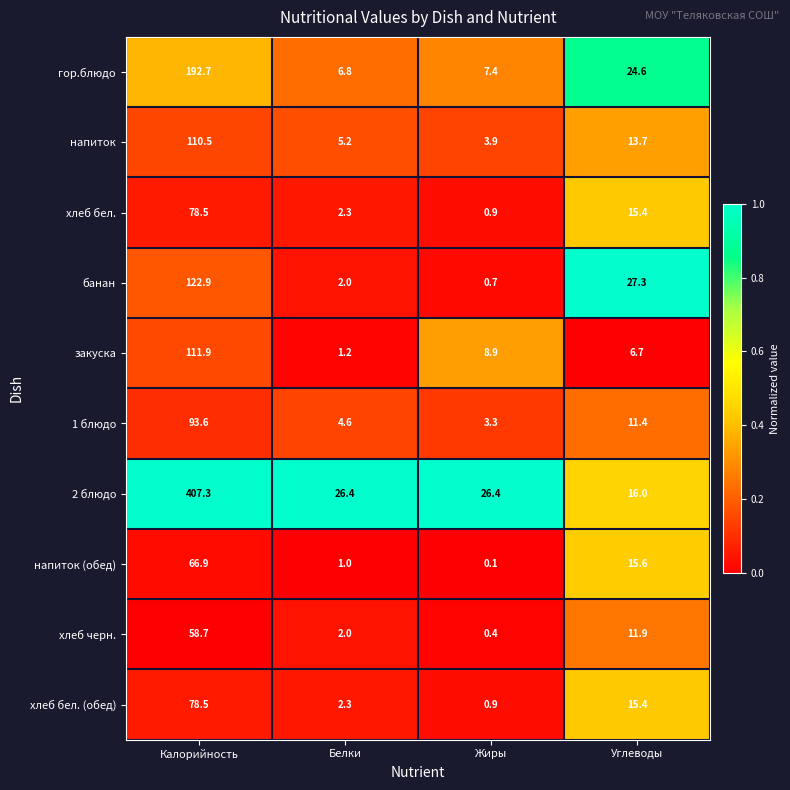

List the labels in order of банан value, largest first.

Калорийность, Углеводы, Белки, Жиры